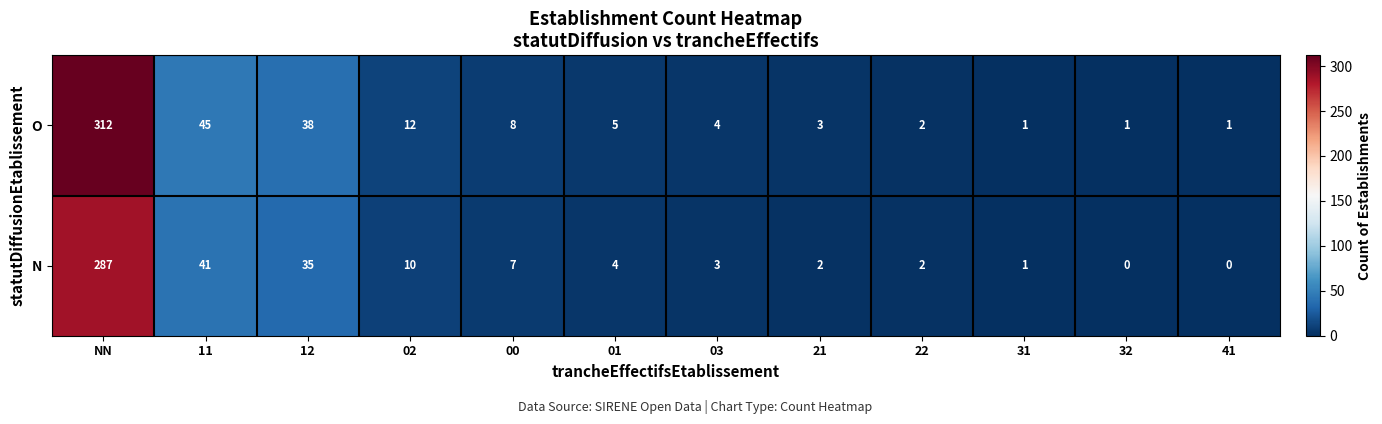

Rank the series by their maximum value, from lowest to highest.

N, O